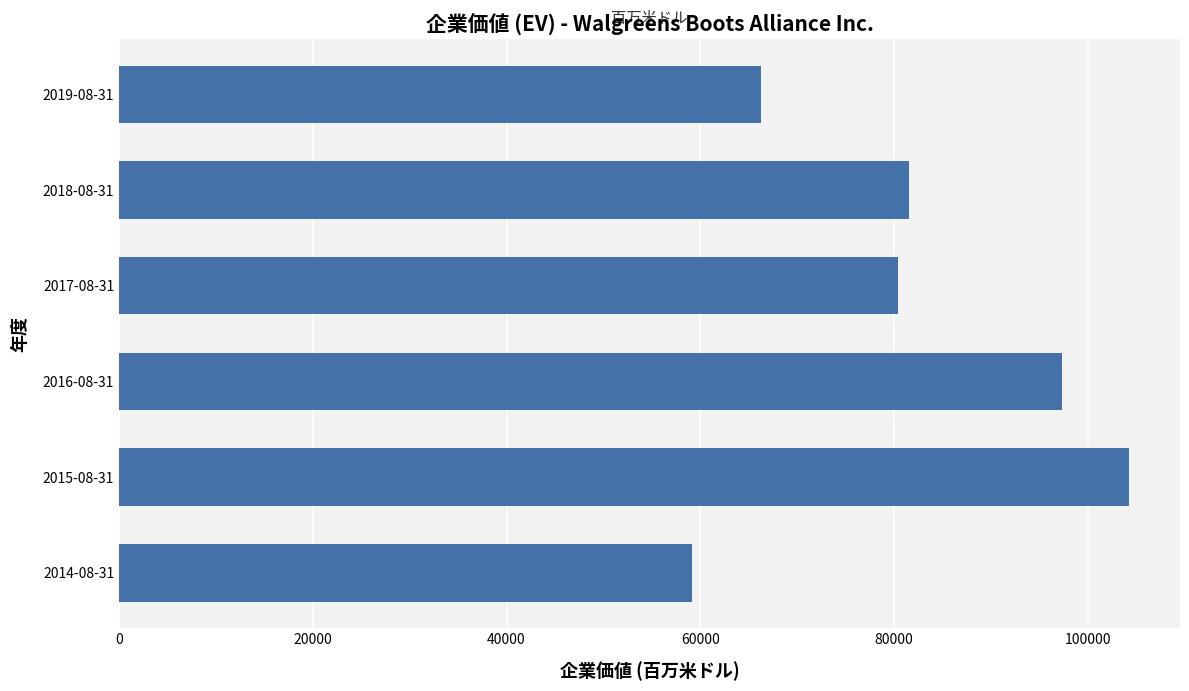

Which has a higher value, 2017-08-31 or 2014-08-31?

2017-08-31